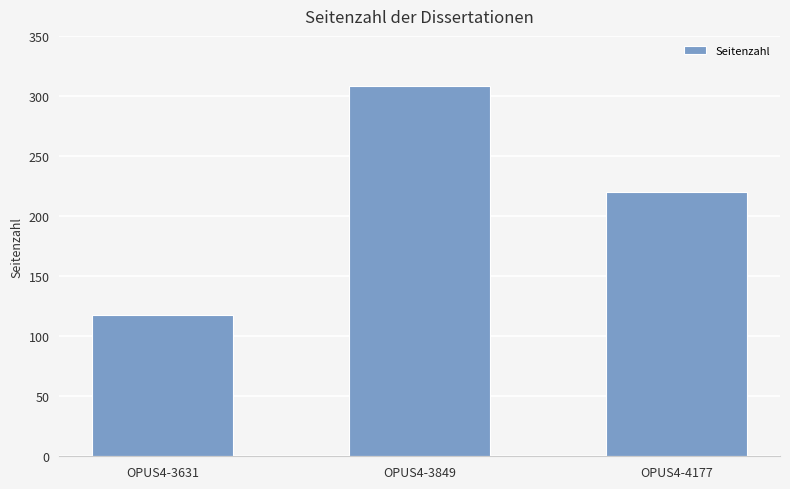

What is the difference between the maximum and minimum values?

190